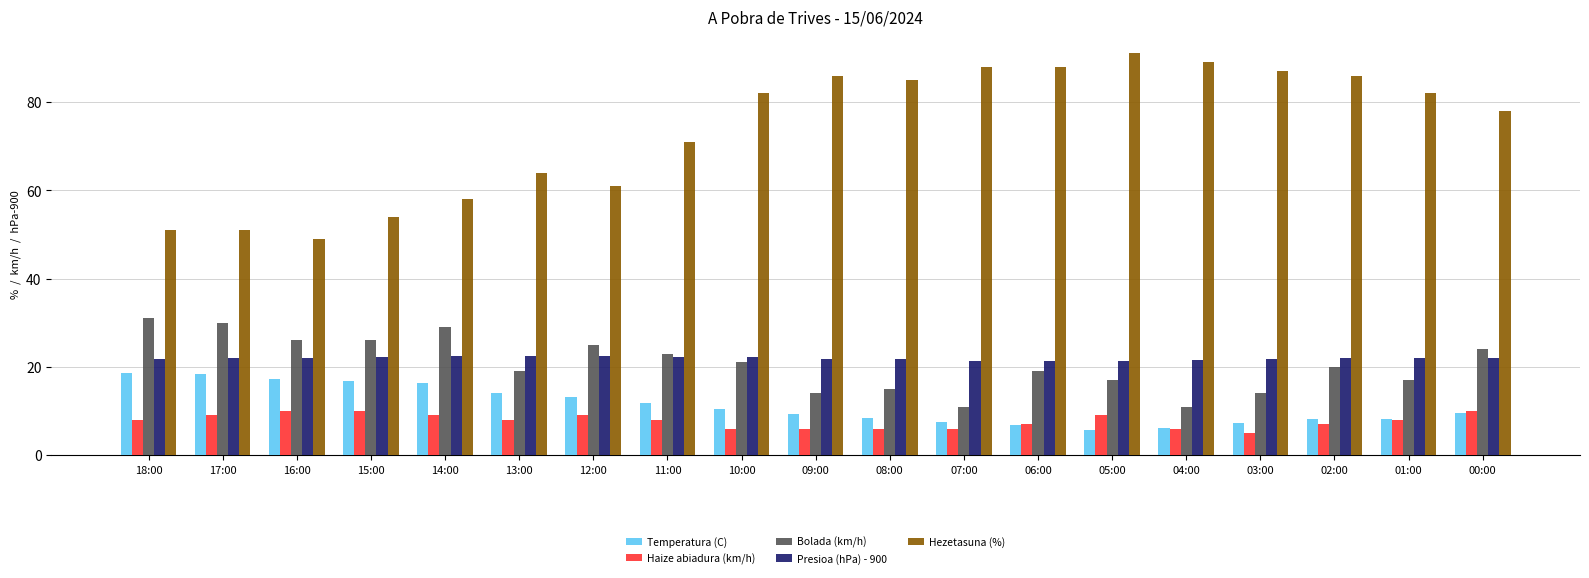

What is the total value across all series at 14:00?

134.8